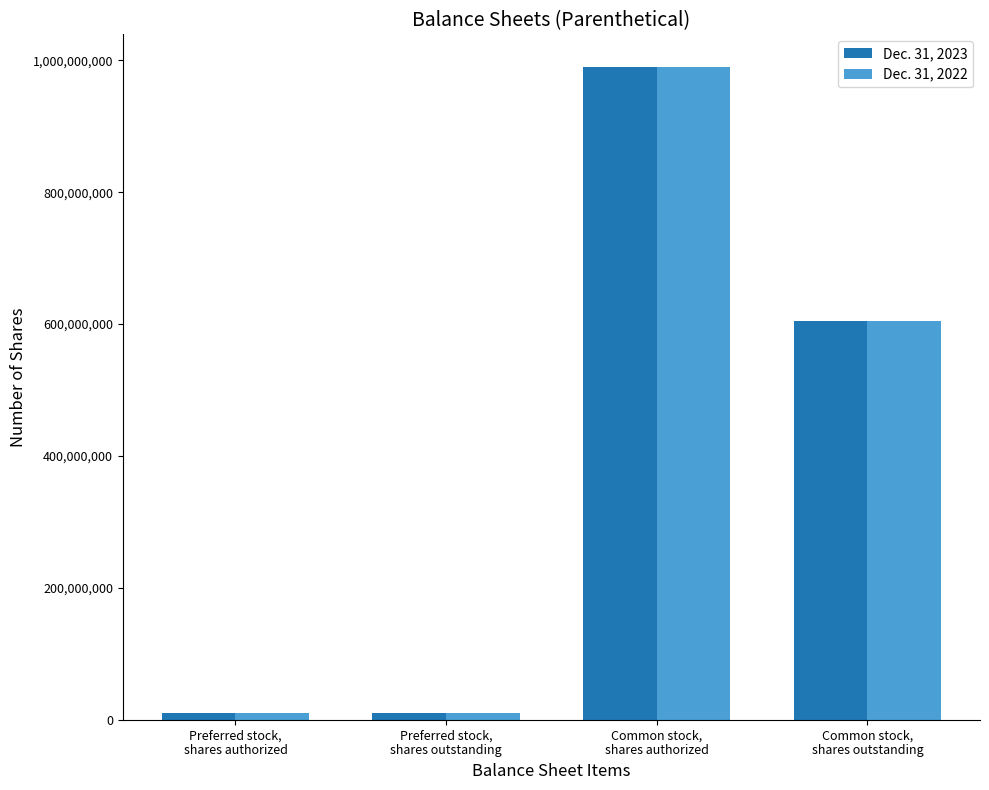

How many Dec. 31, 2022 values are between 10000000 and 990000000?

4